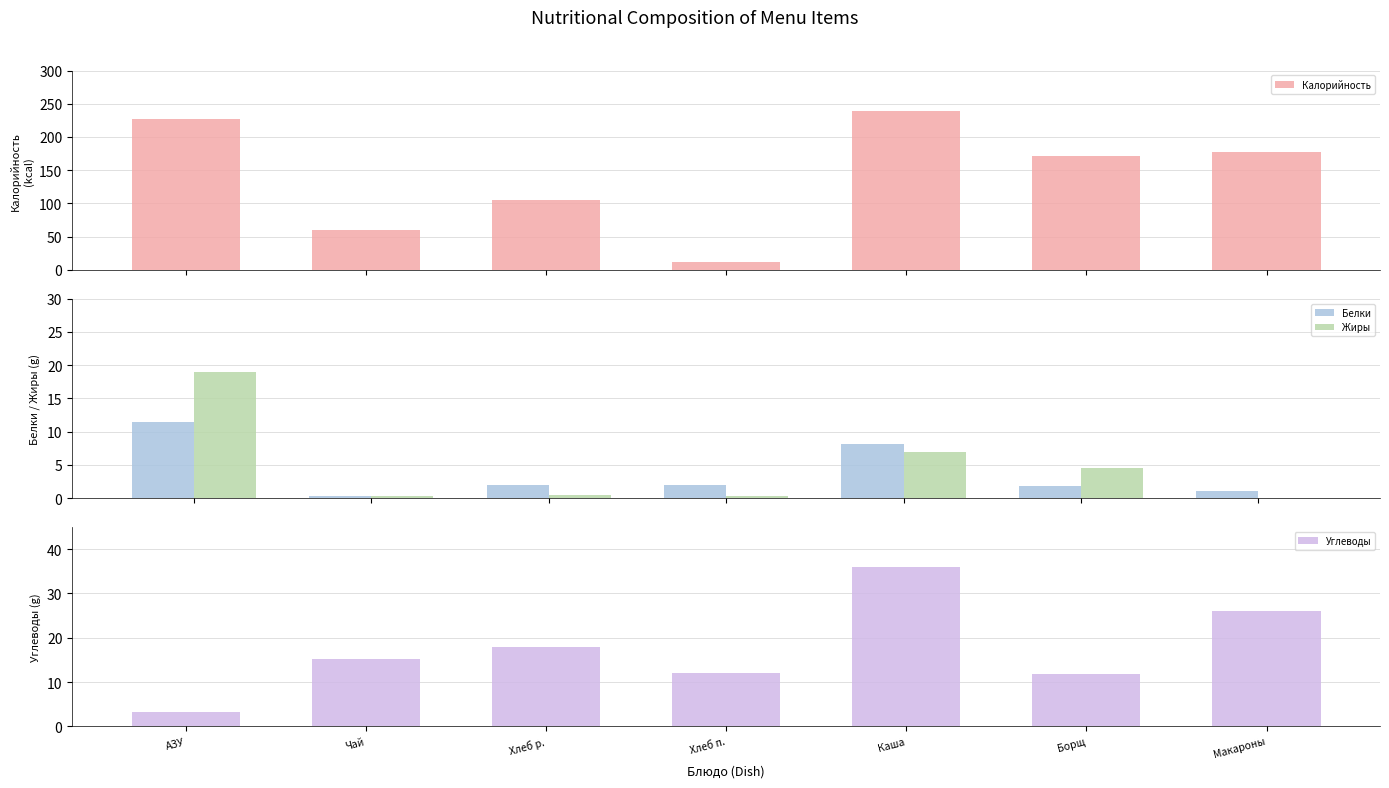

Rank the categories by Жиры value from lowest to highest.

Макароны, Хлеб п., Чай, Хлеб р., Борщ, Каша, АЗУ